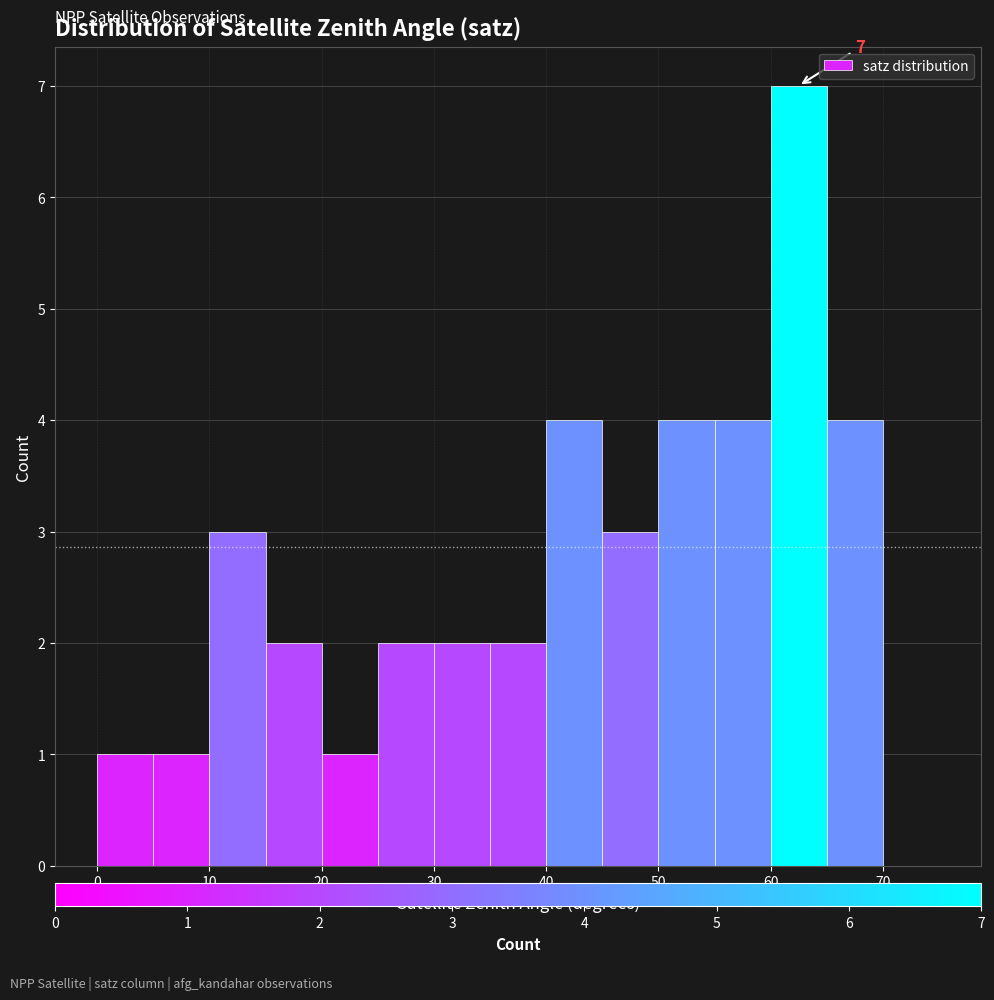

Which range on the x-axis has the tallest bar?

60 to 65